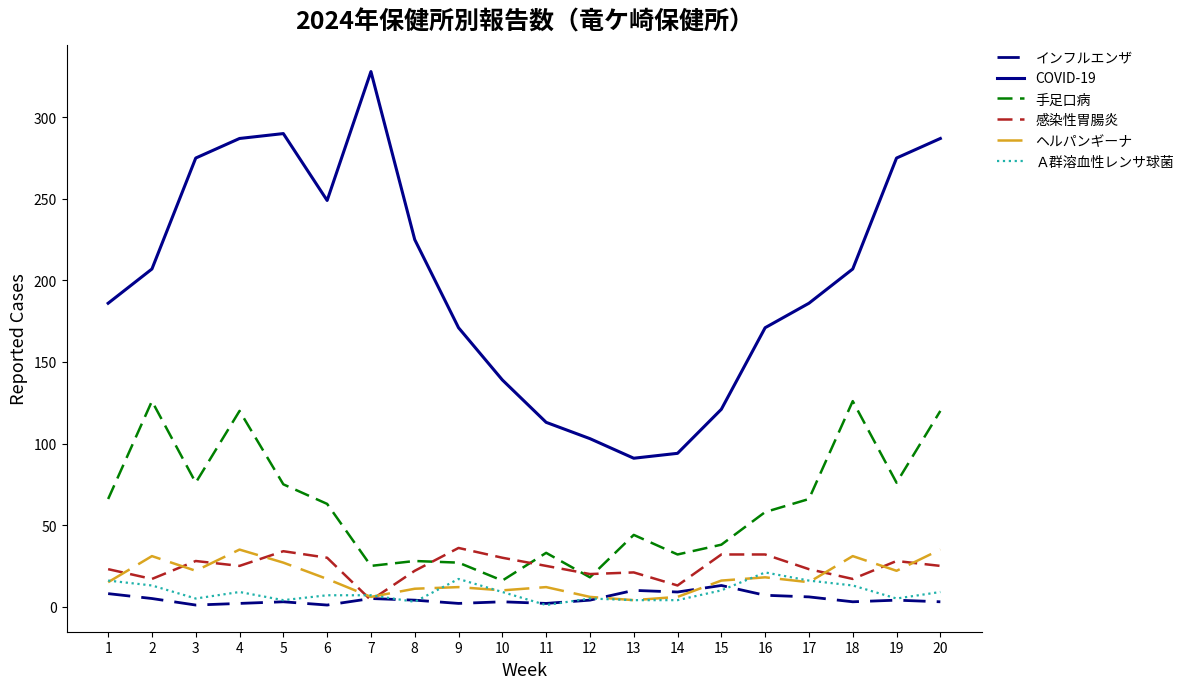

At which label does 感染性胃腸炎 first exceed 25?

3